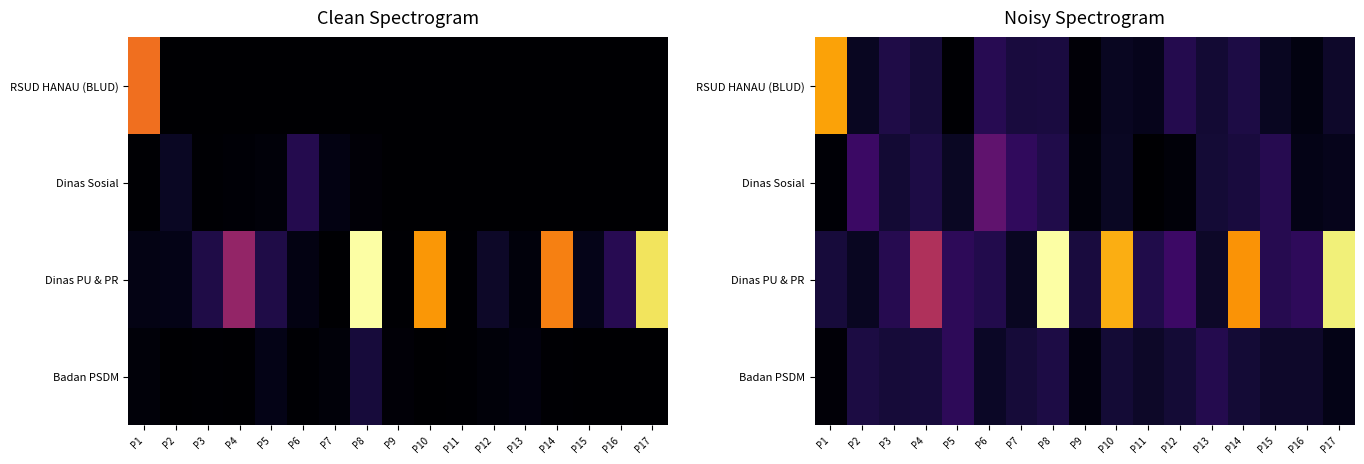

Rank the series by their maximum value, from lowest to highest.

Badan PSDM, Dinas Sosial, RSUD HANAU (BLUD), Dinas PU & PR